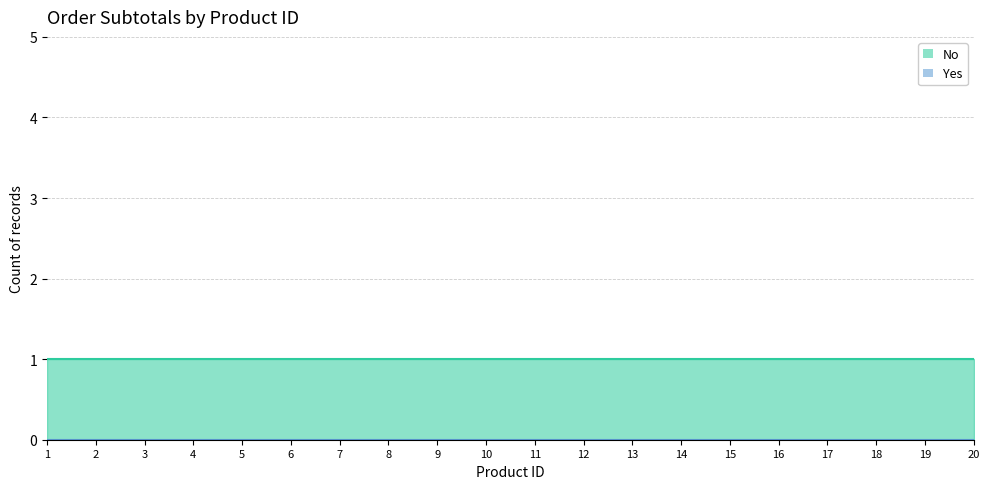

Which has a higher value, 18 or 12?

18